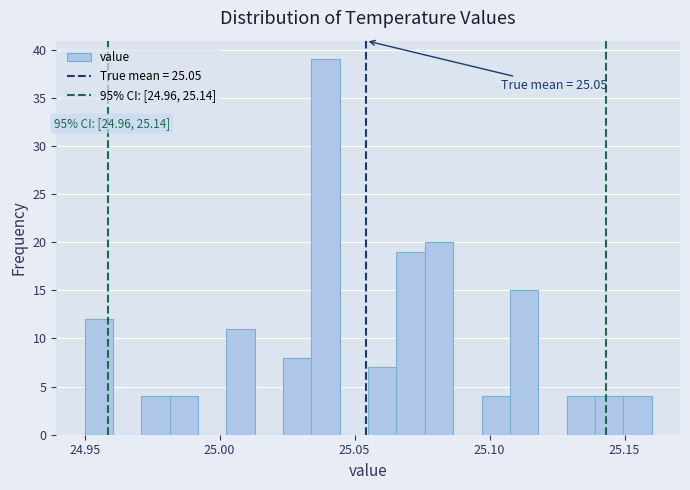

Around what value on the x-axis is the tallest bar? Give the approximate position of its centre, as read against the axis.

25.040